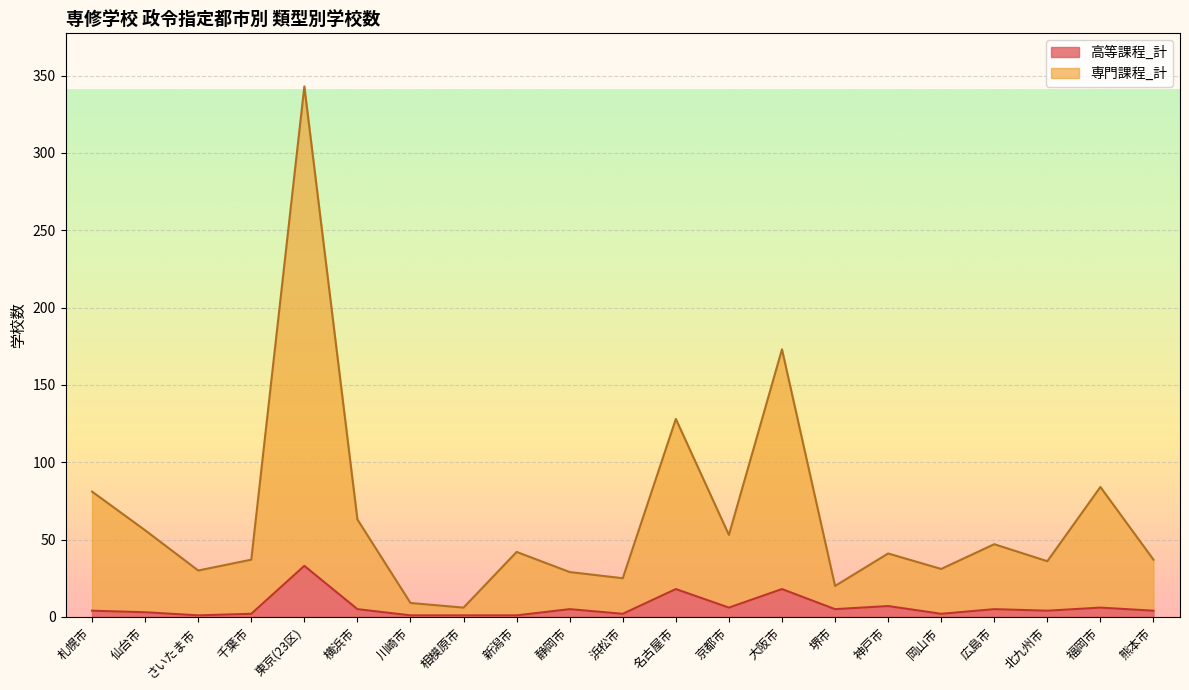

At which category does 専門課程_計 reach its first local valley?

さいたま市